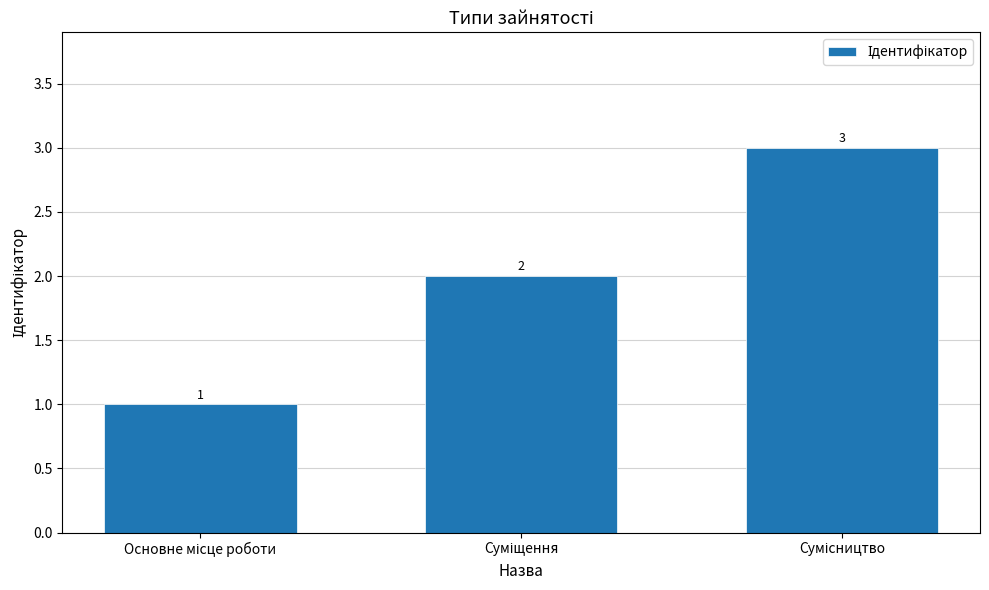

How many values are below 2?

1